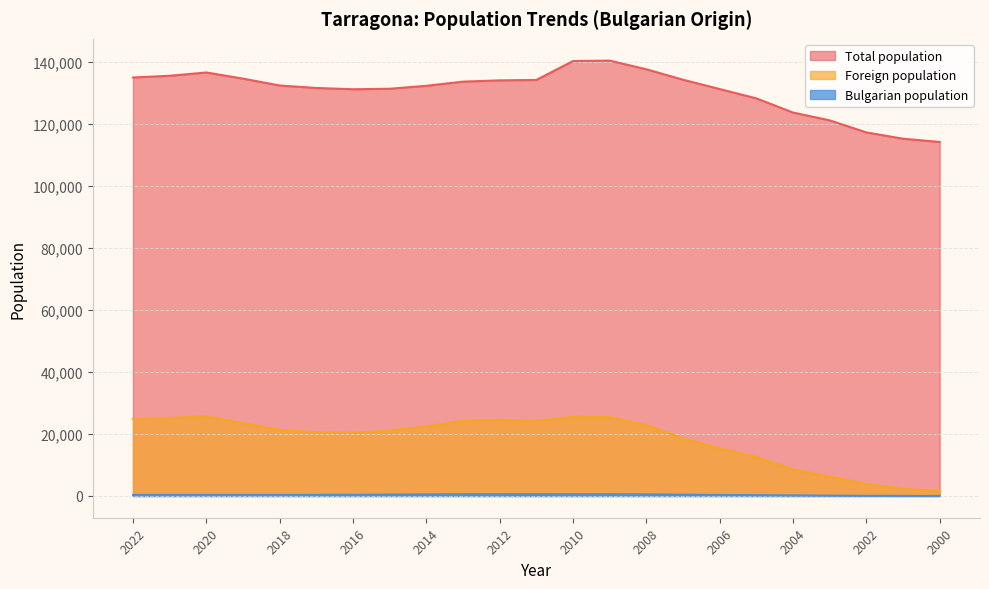

At which category is the sum across all series the highest?

2009